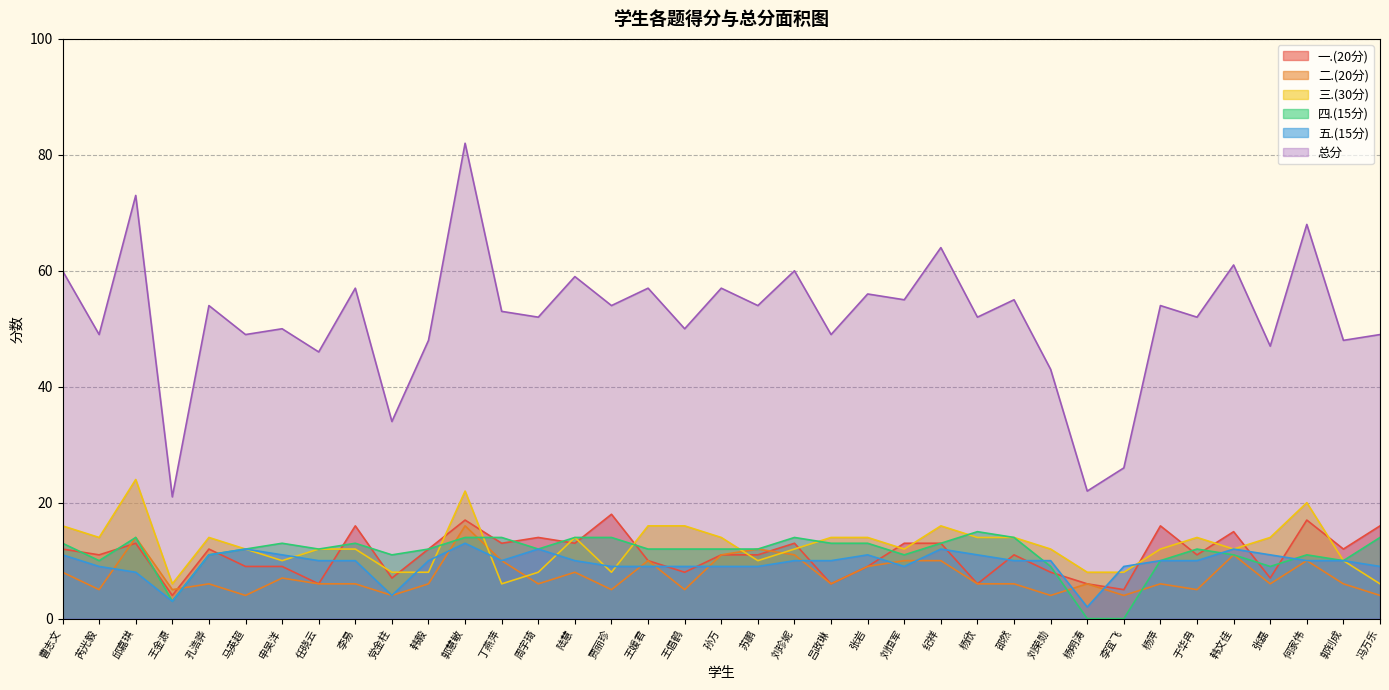

At which category is the sum across all series the highest?

郭慧敏